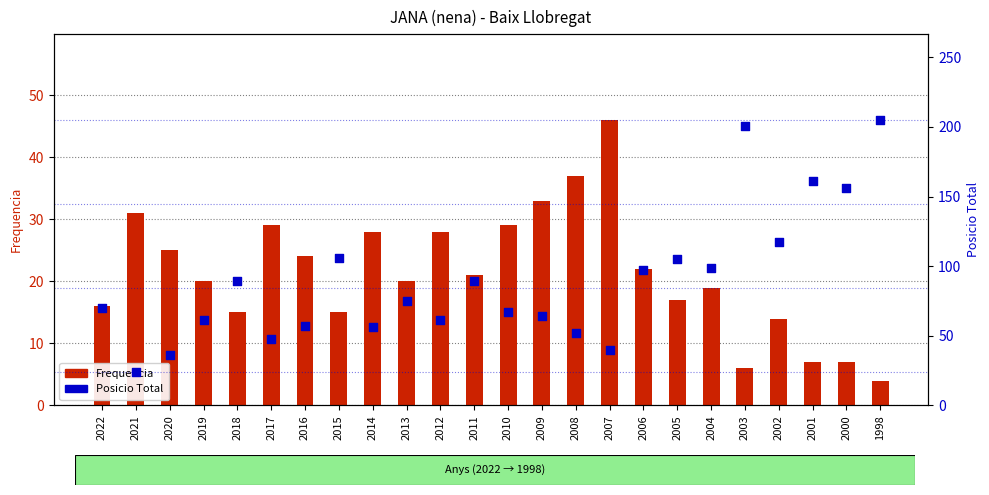

Which series reaches the maximum Y coordinate?

Posicio Total